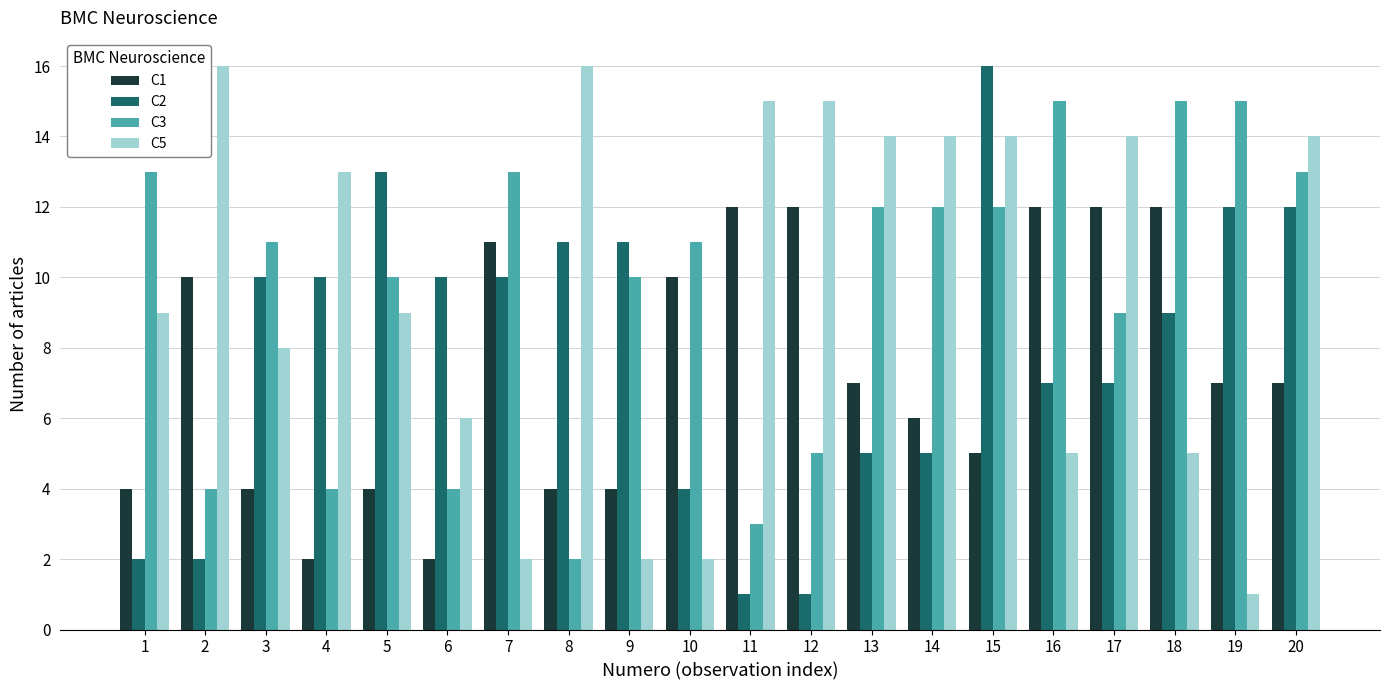

What is the greatest value displayed?

16